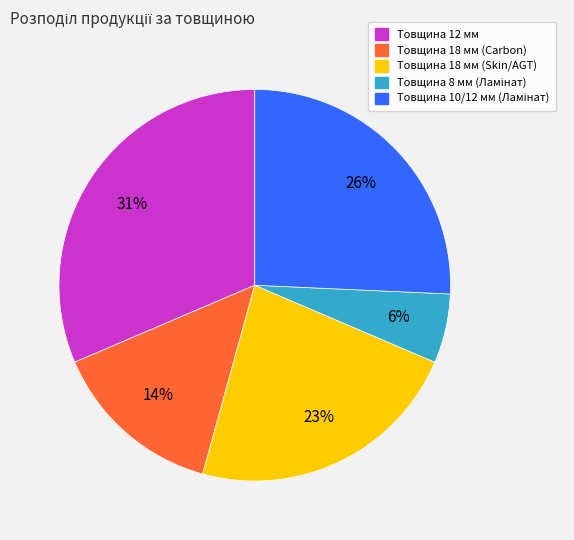

True or false: Товщина 12 мм accounts for 21% of the total.

False